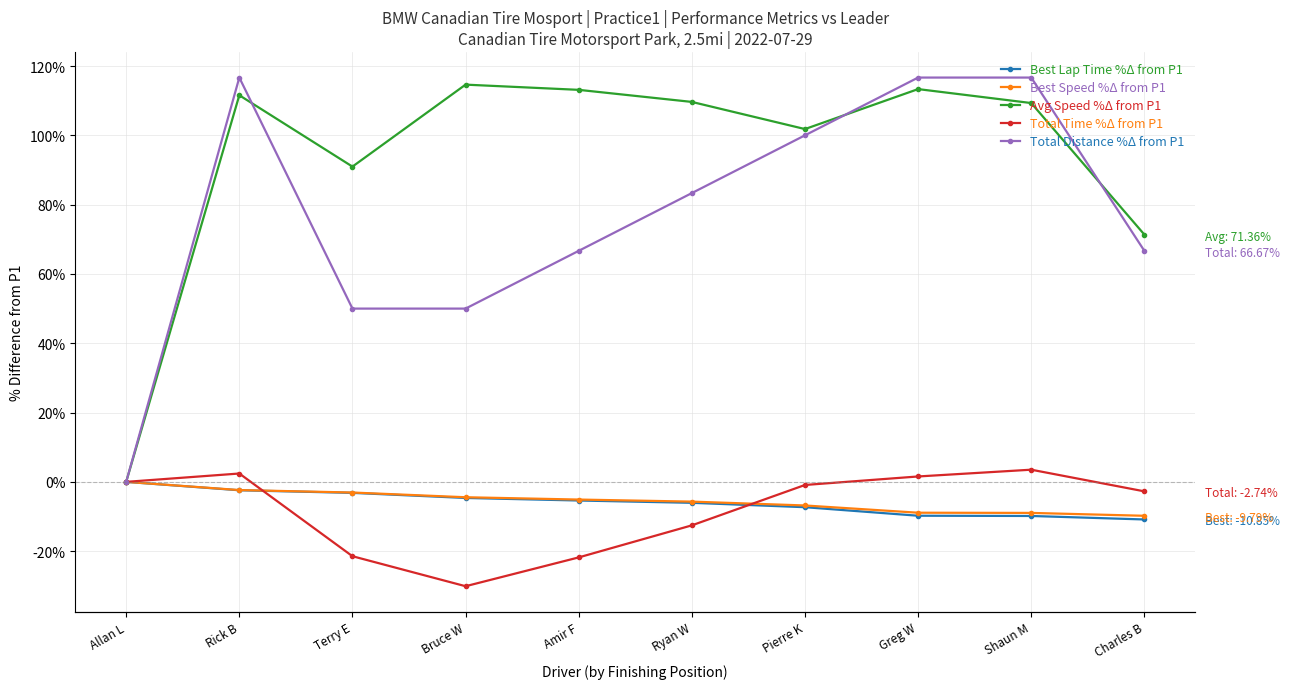

Where does the Avg Speed %Δ from P1 series first go above 109?

Rick B